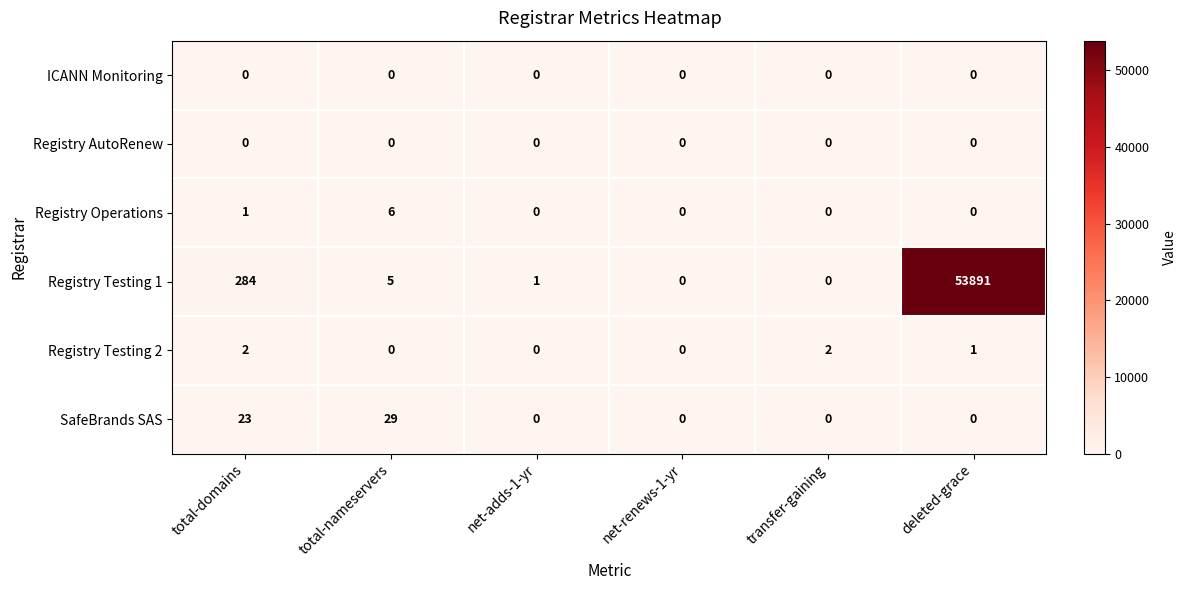

Between net-renews-1-yr and deleted-grace, which series saw the biggest shift?

Registry Testing 1